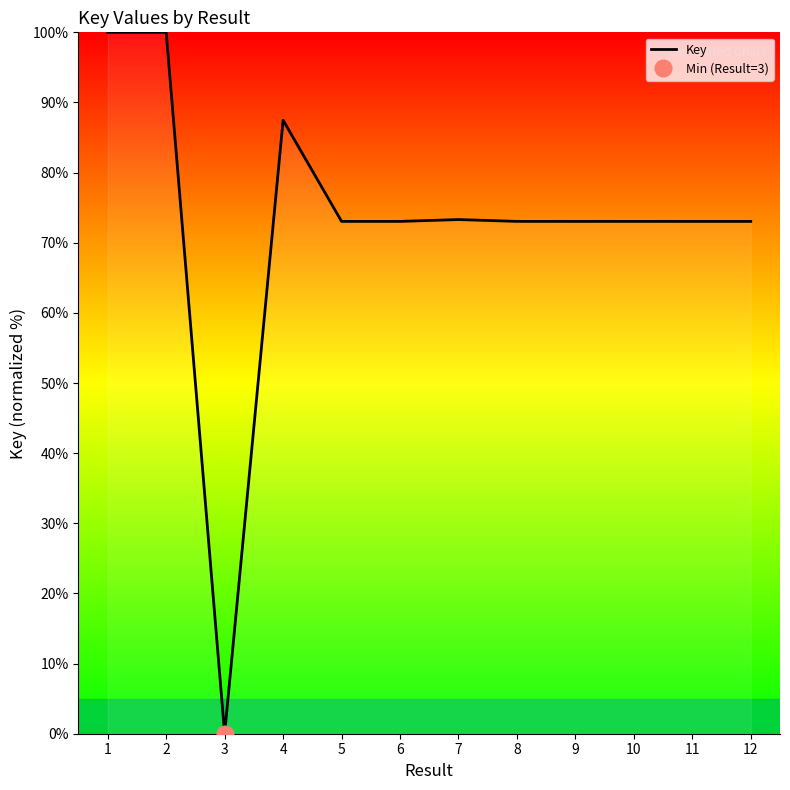

True or false: the data has more than 1 interior local peaks.

True